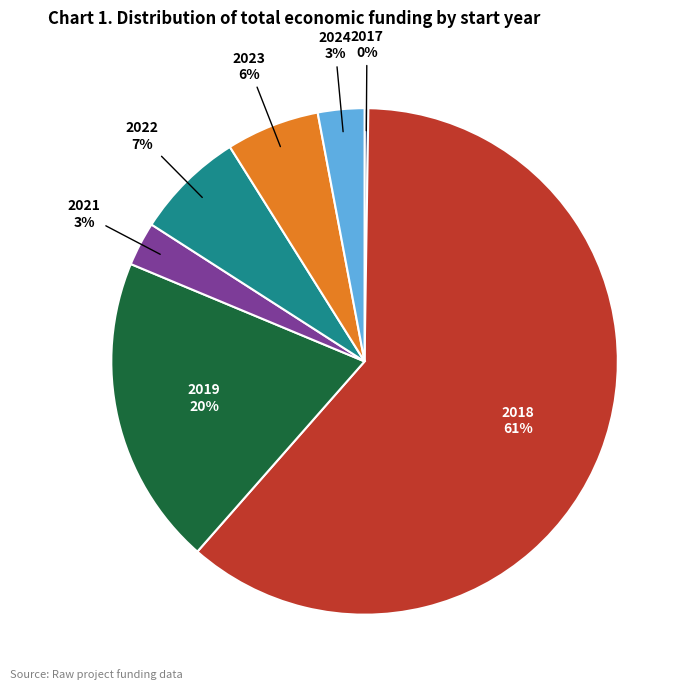

Is there any slice that represents more than half of the pie?

Yes